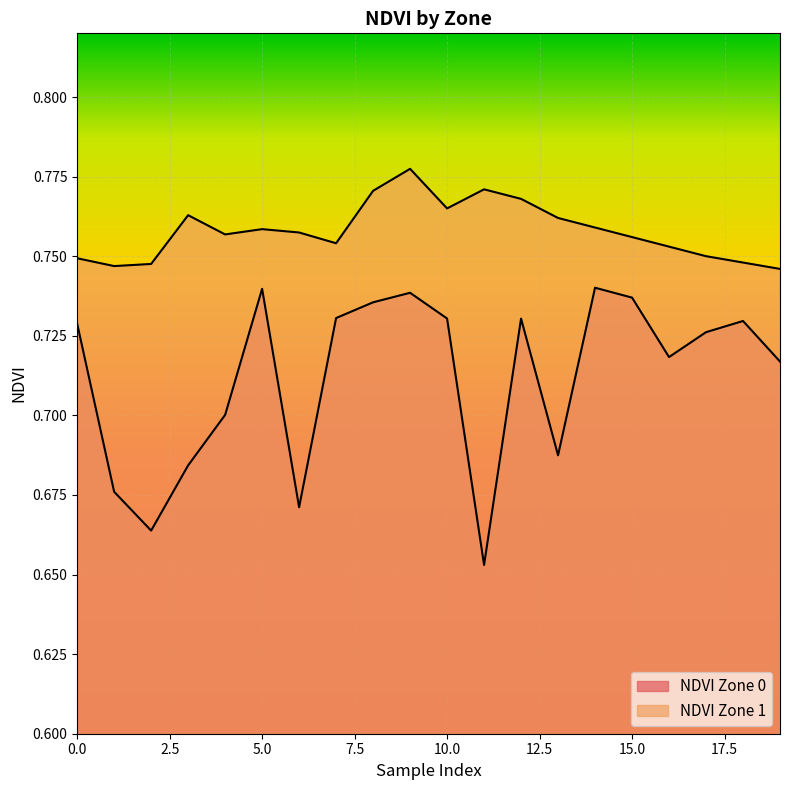

Is it true that NDVI Zone 1 equals 0.2 at 16?

False